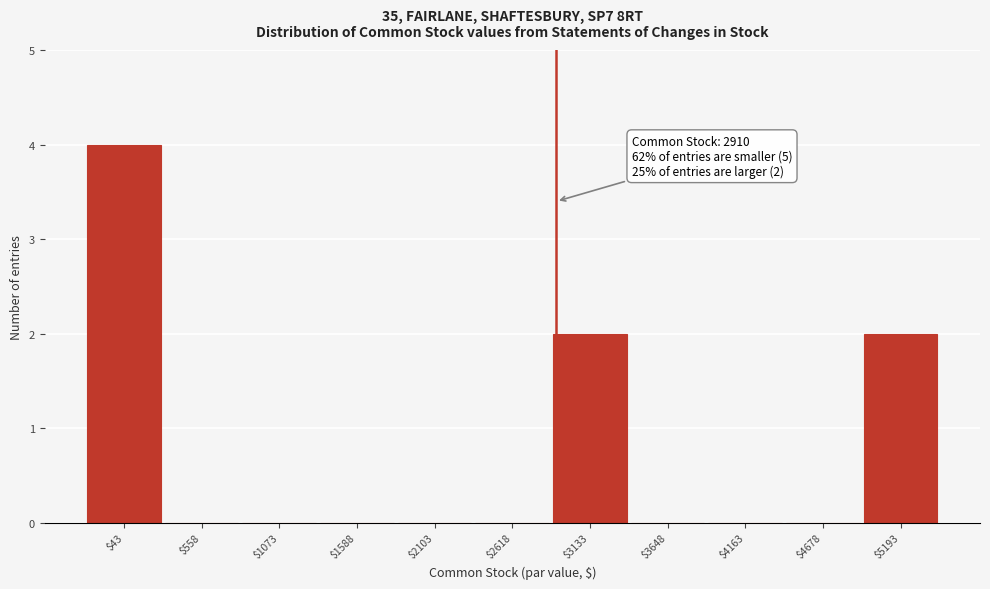

Which range on the x-axis has the tallest bar?

-200 to 300